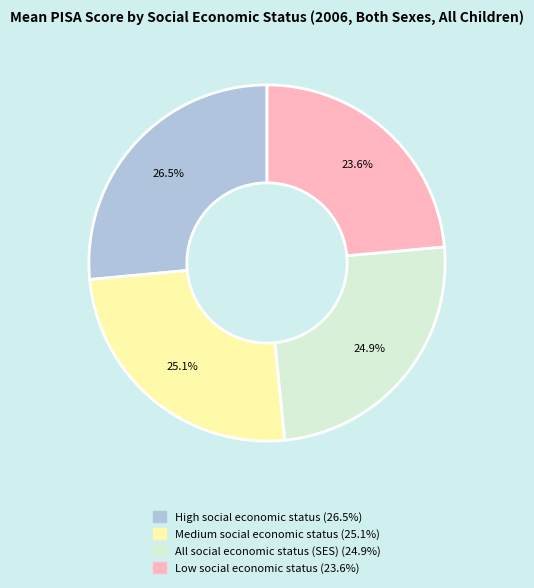

To the nearest percent, what is the combined percentage of Medium social economic status and High social economic status?

52%